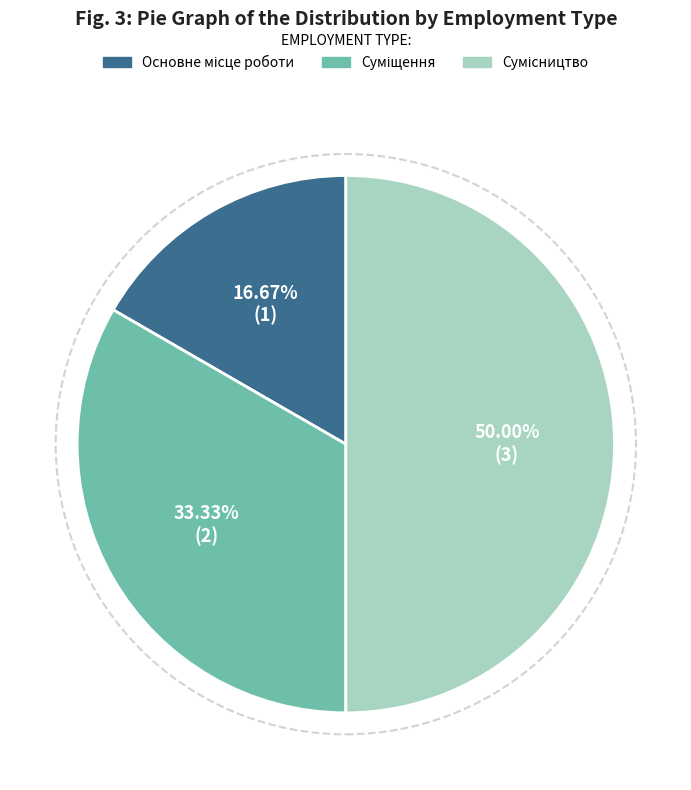

Rank the categories by value from lowest to highest.

Основне місце роботи, Суміщення, Сумісництво